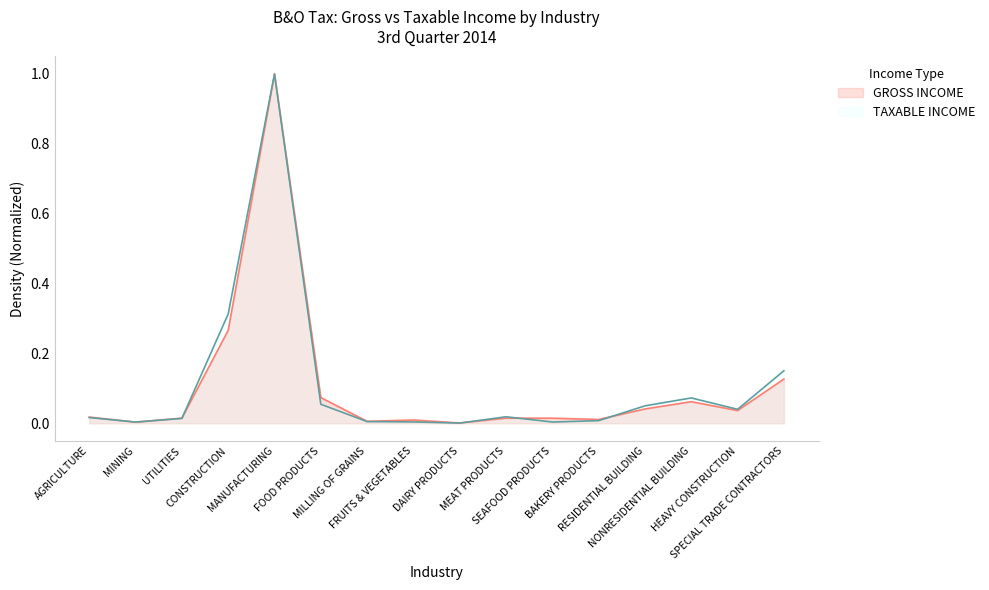

True or false: GROSS INCOME has more than 0 interior local peaks.

True